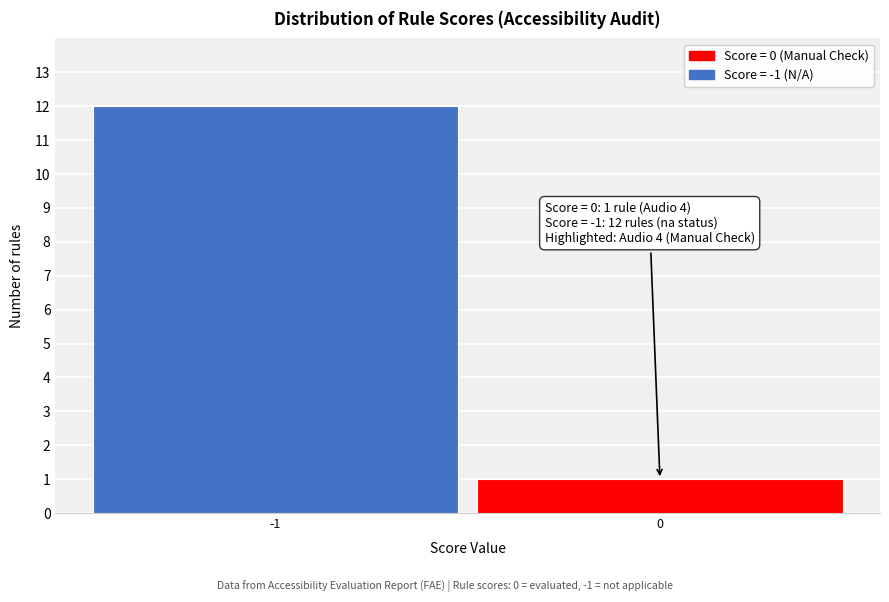

Reading right to left, transcribe all the data shown in this chart.

0=1	-1=12